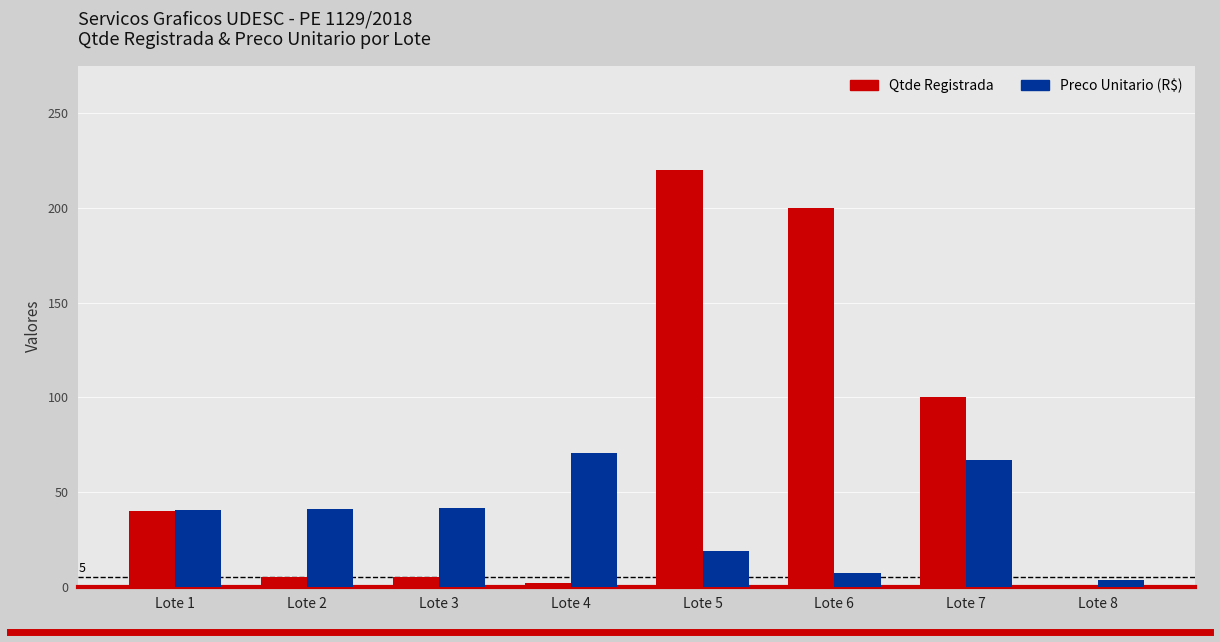

Count the number of data series in this chart.

2